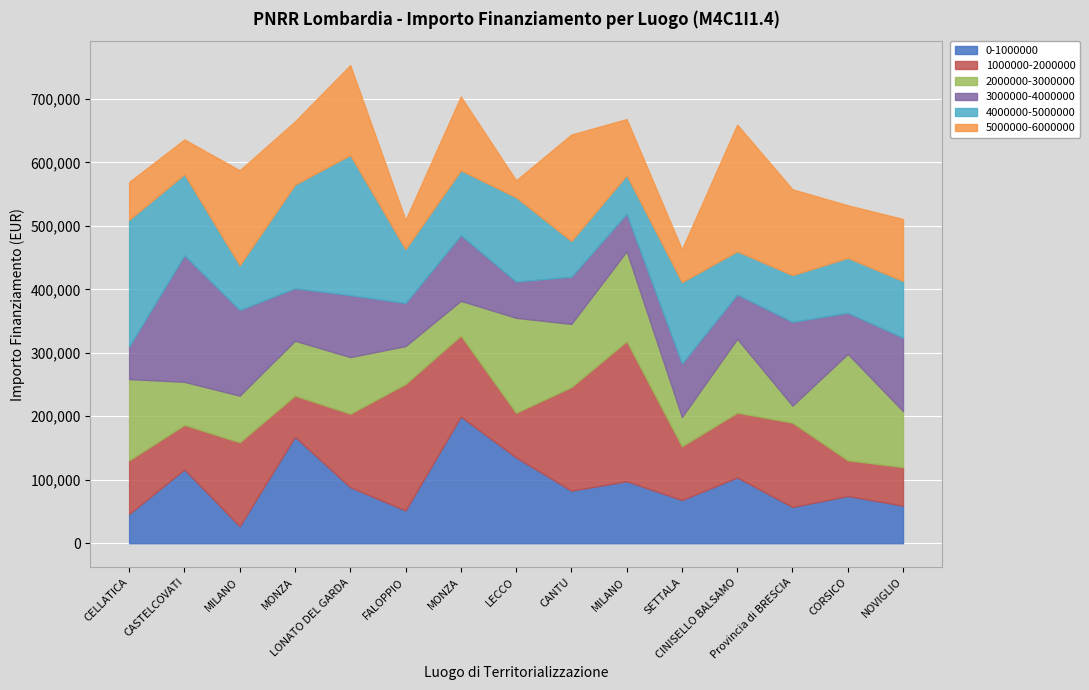

Which has a higher value, CORSICO or CELLATICA?

CORSICO